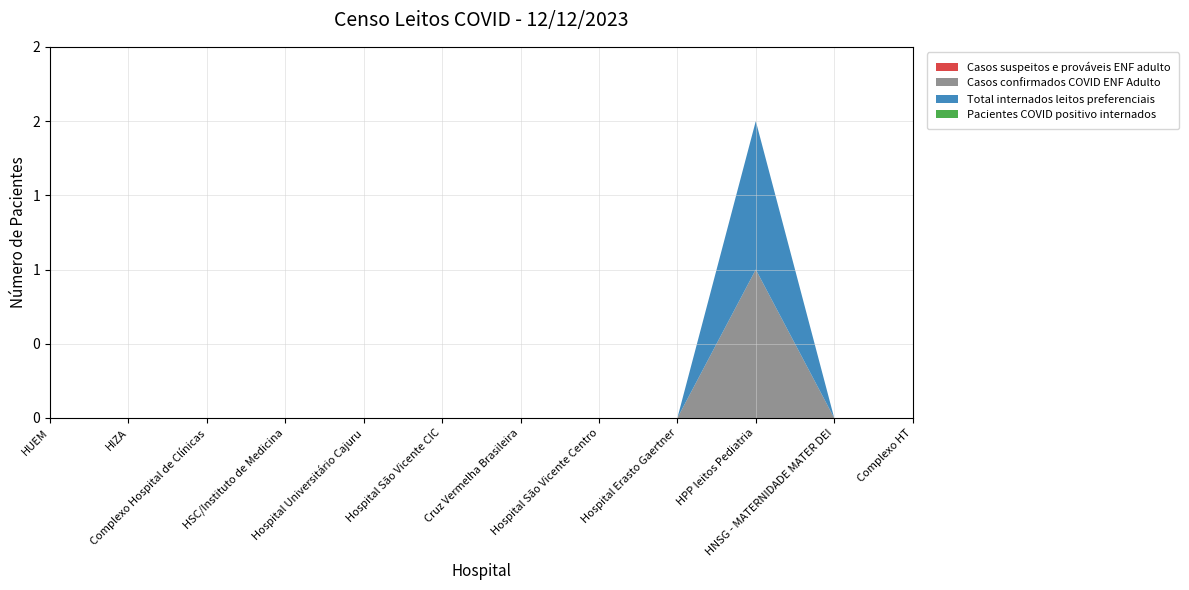

Reading right to left, transcribe all the data shown in this chart.

Casos suspeitos e prováveis ENF adulto: Complexo HT=0	HNSG - MATERNIDADE MATER DEI=0	HPP leitos Pediatria=0	Hospital Erasto Gaertner=0	Hospital São Vicente Centro=0	Cruz Vermelha Brasileira=0	Hospital São Vicente CIC=0	Hospital Universitário Cajuru=0	HSC/Instituto de Medicina=0	Complexo Hospital de Clínicas=0	HIZA=0	HUEM=0
Casos confirmados COVID ENF Adulto: Complexo HT=0	HNSG - MATERNIDADE MATER DEI=0	HPP leitos Pediatria=1	Hospital Erasto Gaertner=0	Hospital São Vicente Centro=0	Cruz Vermelha Brasileira=0	Hospital São Vicente CIC=0	Hospital Universitário Cajuru=0	HSC/Instituto de Medicina=0	Complexo Hospital de Clínicas=0	HIZA=0	HUEM=0
Total internados leitos preferenciais: Complexo HT=0	HNSG - MATERNIDADE MATER DEI=0	HPP leitos Pediatria=1	Hospital Erasto Gaertner=0	Hospital São Vicente Centro=0	Cruz Vermelha Brasileira=0	Hospital São Vicente CIC=0	Hospital Universitário Cajuru=0	HSC/Instituto de Medicina=0	Complexo Hospital de Clínicas=0	HIZA=0	HUEM=0
Pacientes COVID positivo internados: Complexo HT=0	HNSG - MATERNIDADE MATER DEI=0	HPP leitos Pediatria=0	Hospital Erasto Gaertner=0	Hospital São Vicente Centro=0	Cruz Vermelha Brasileira=0	Hospital São Vicente CIC=0	Hospital Universitário Cajuru=0	HSC/Instituto de Medicina=0	Complexo Hospital de Clínicas=0	HIZA=0	HUEM=0